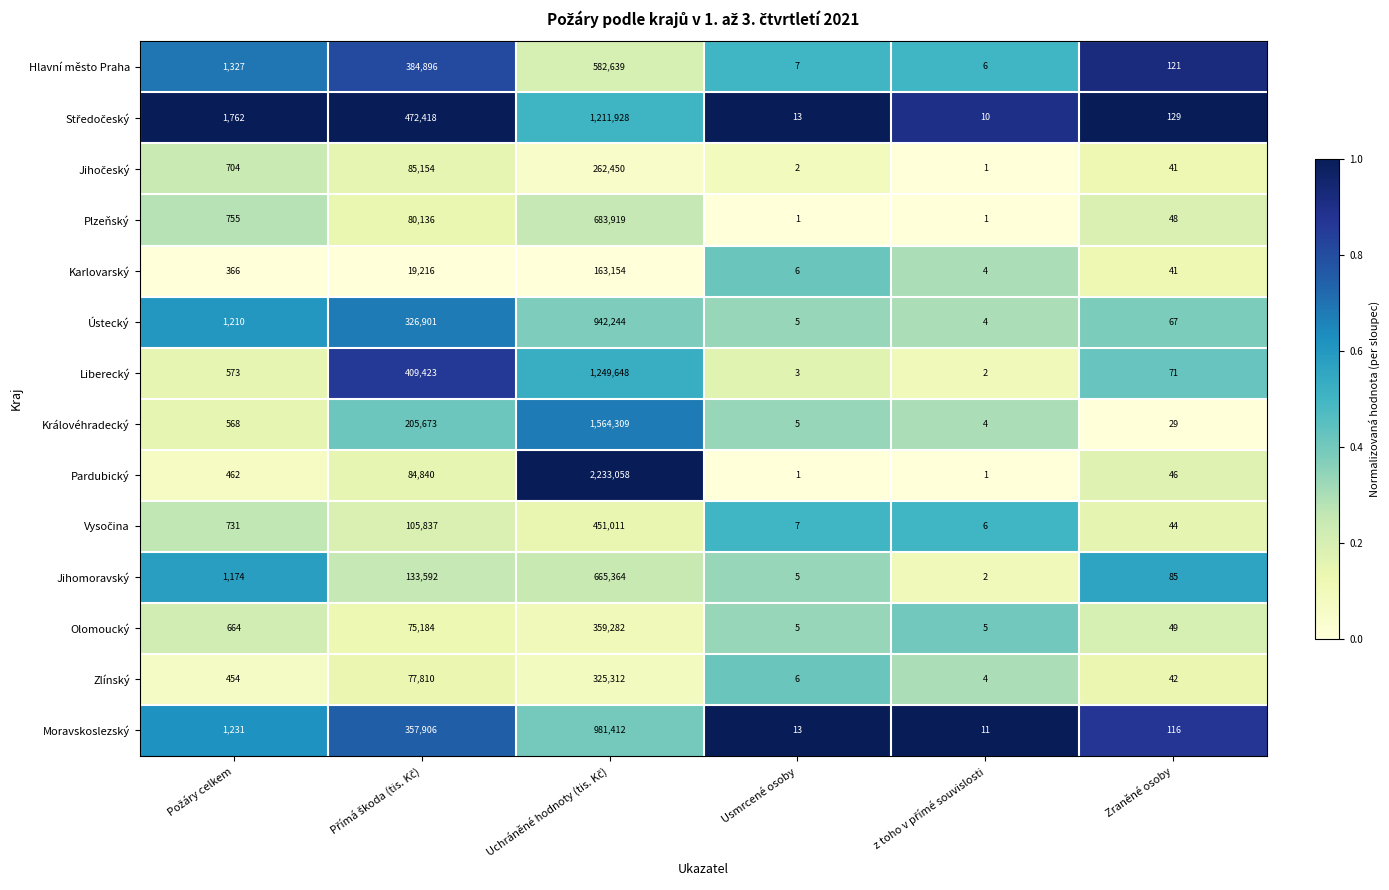

Is it true that Karlovarský equals 6 at Usmrcené osoby?

True